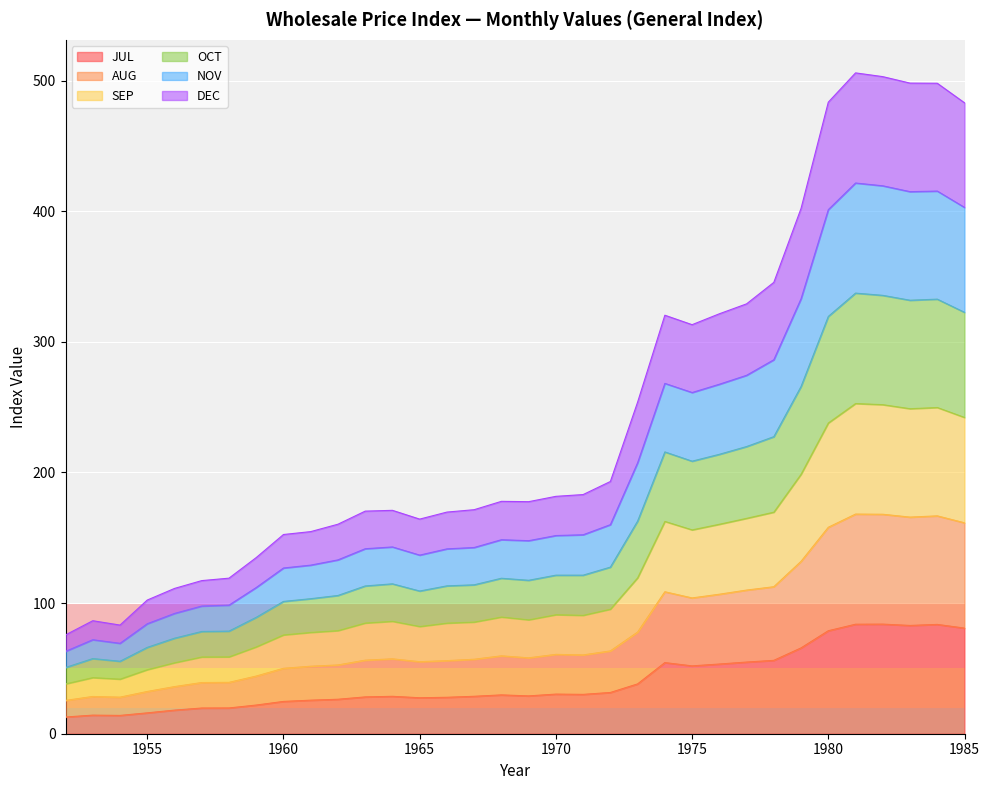

The JUL series shows 30.3 at 1970. True or false?

True